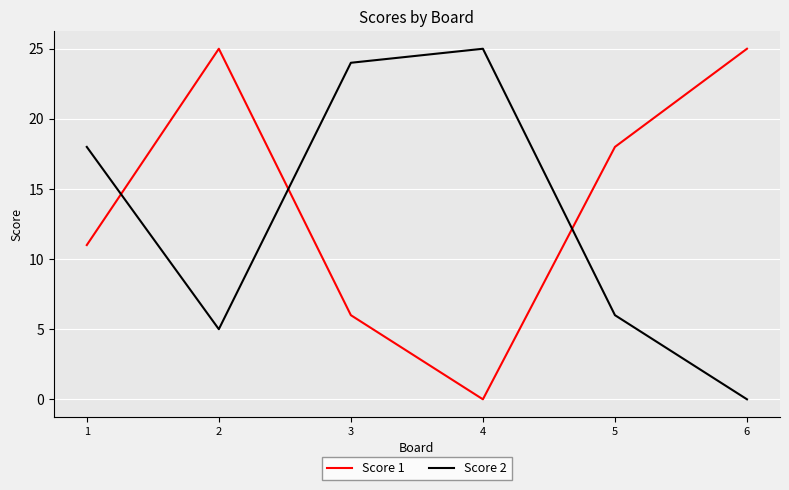

Where is the first local minimum for Score 2?

2